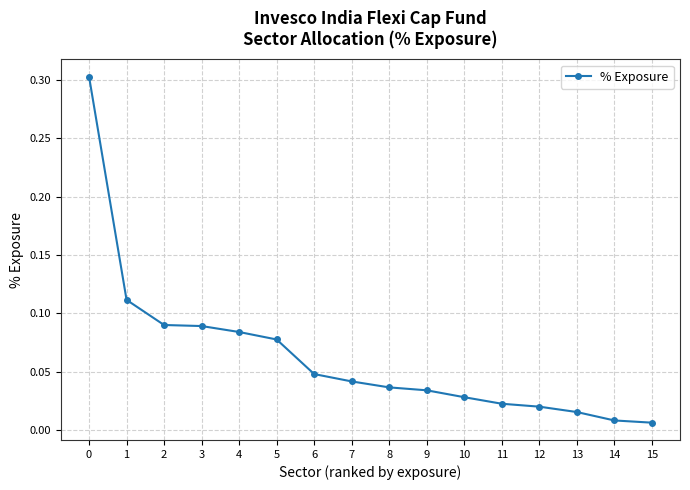

Is it true that the value at 0 is 0.3?

True